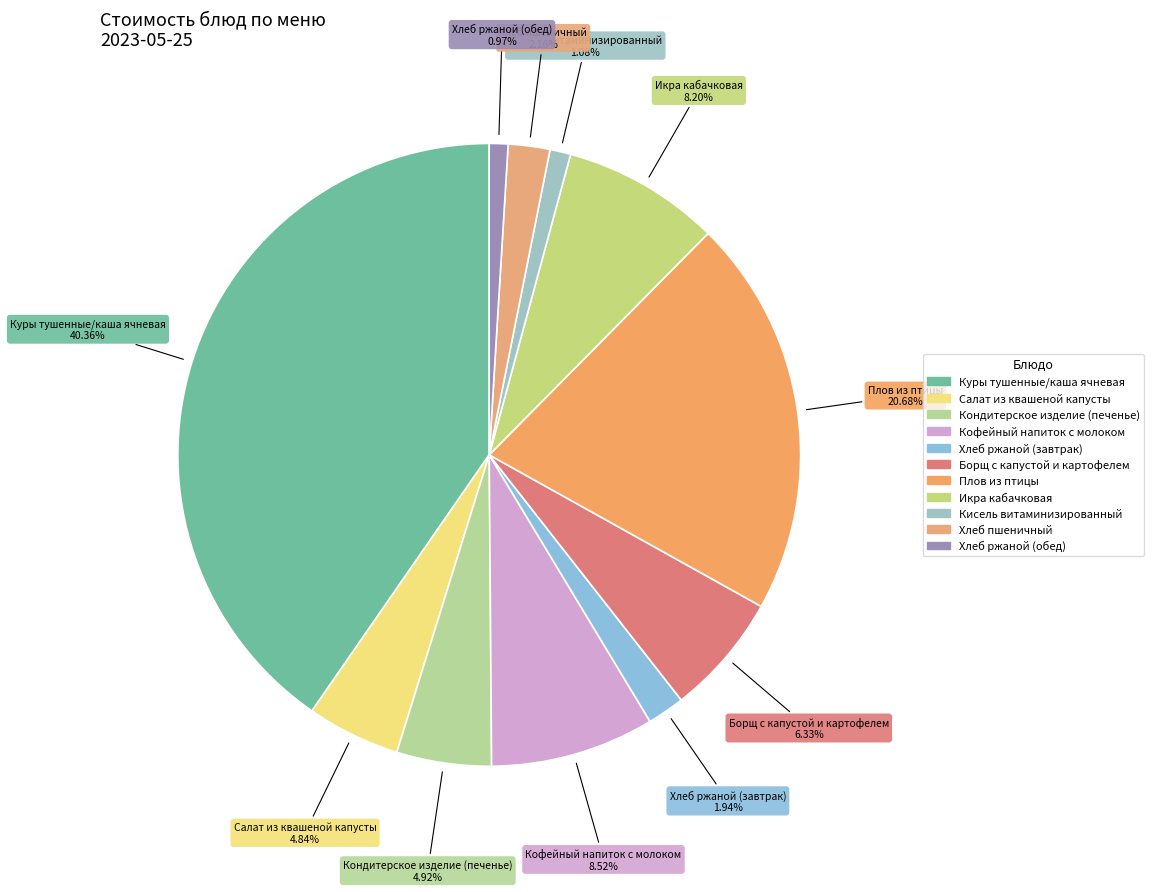

Between Хлеб ржаной (завтрак) and Кондитерское изделие (печенье), which is larger?

Кондитерское изделие (печенье)